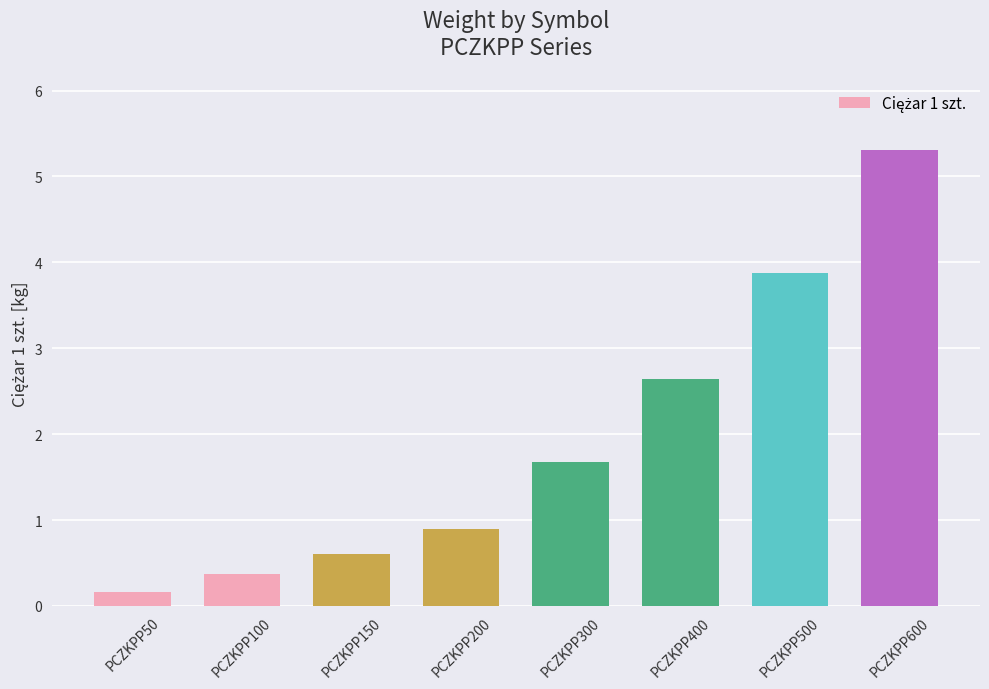

What is the difference between the second highest and minimum values?

3.7